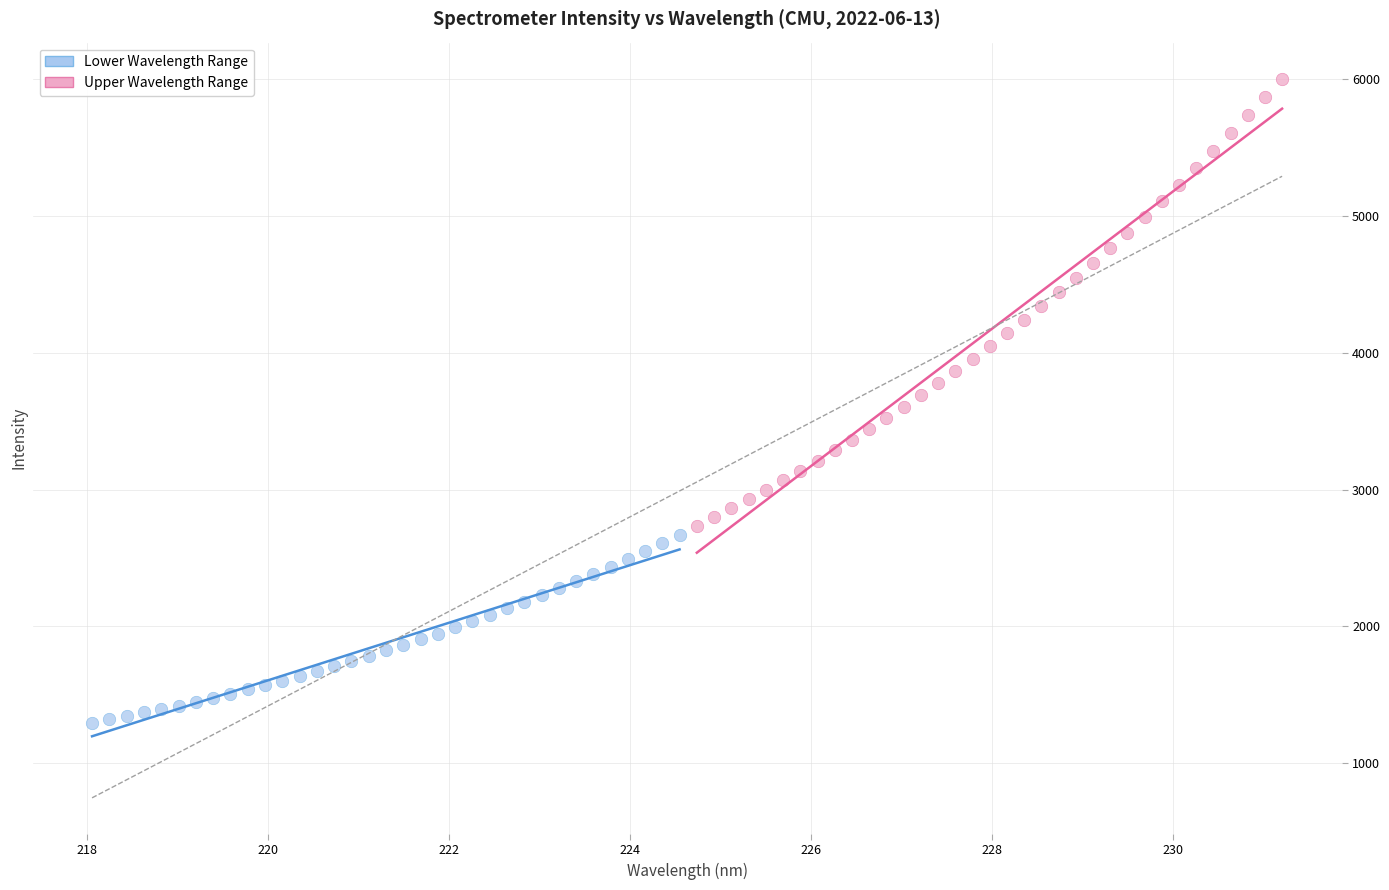

Which series reaches the maximum Y coordinate?

Upper Wavelength Range